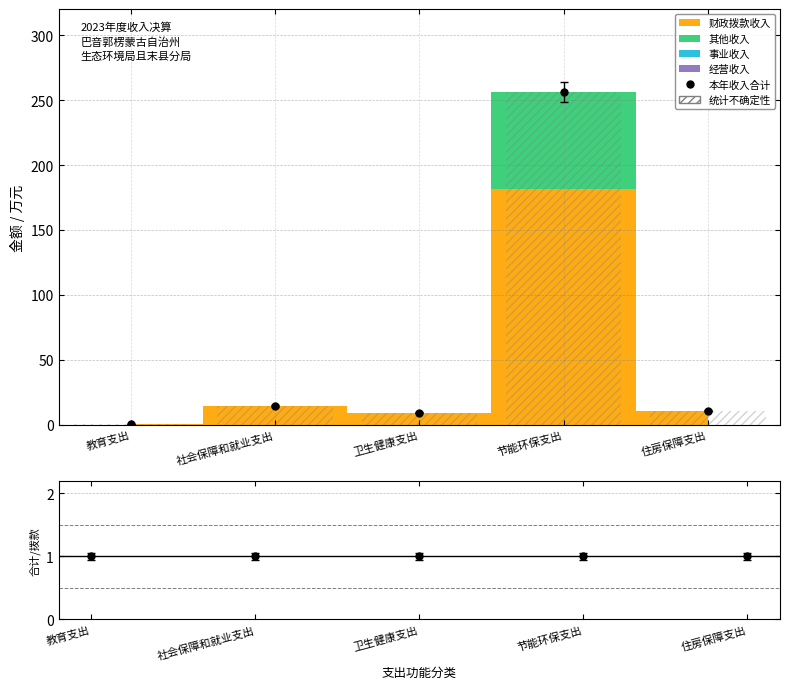

What is the label of the 3rd bar from the left?

卫生健康支出